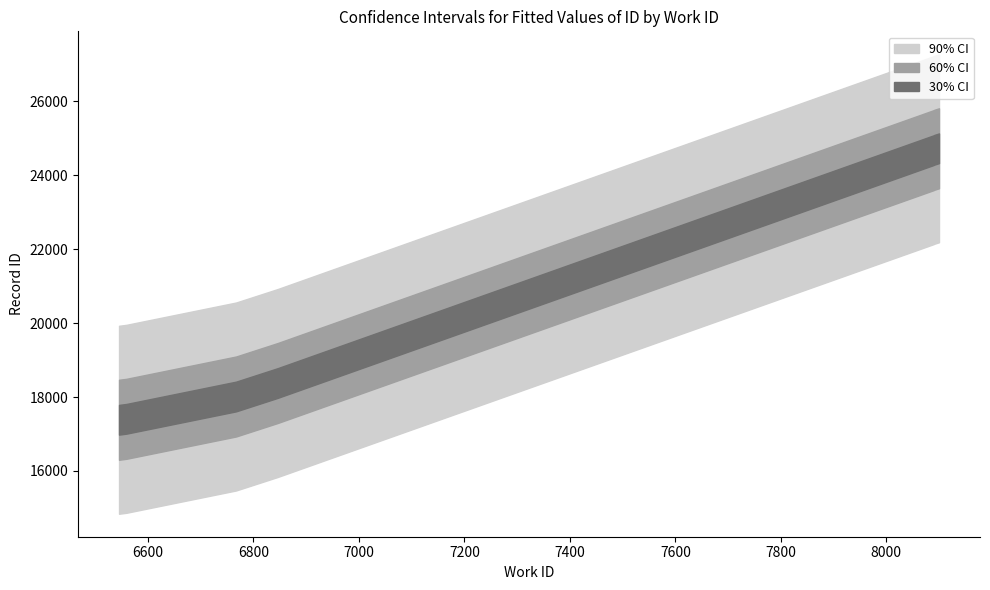

How many data points does each series have?

10